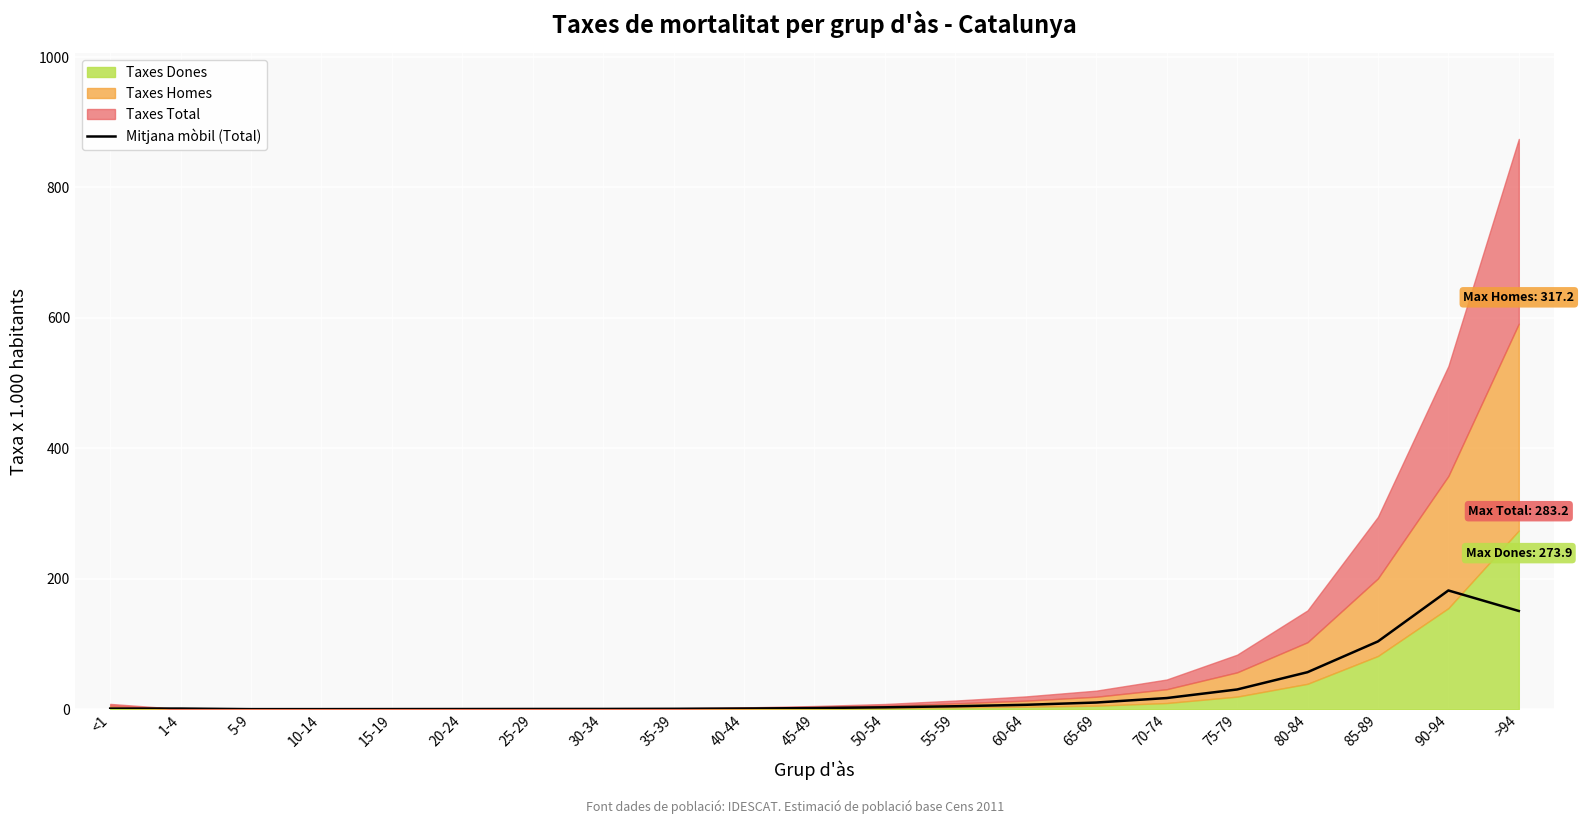

True or false: the data shows 2.9 at 45-49.

False